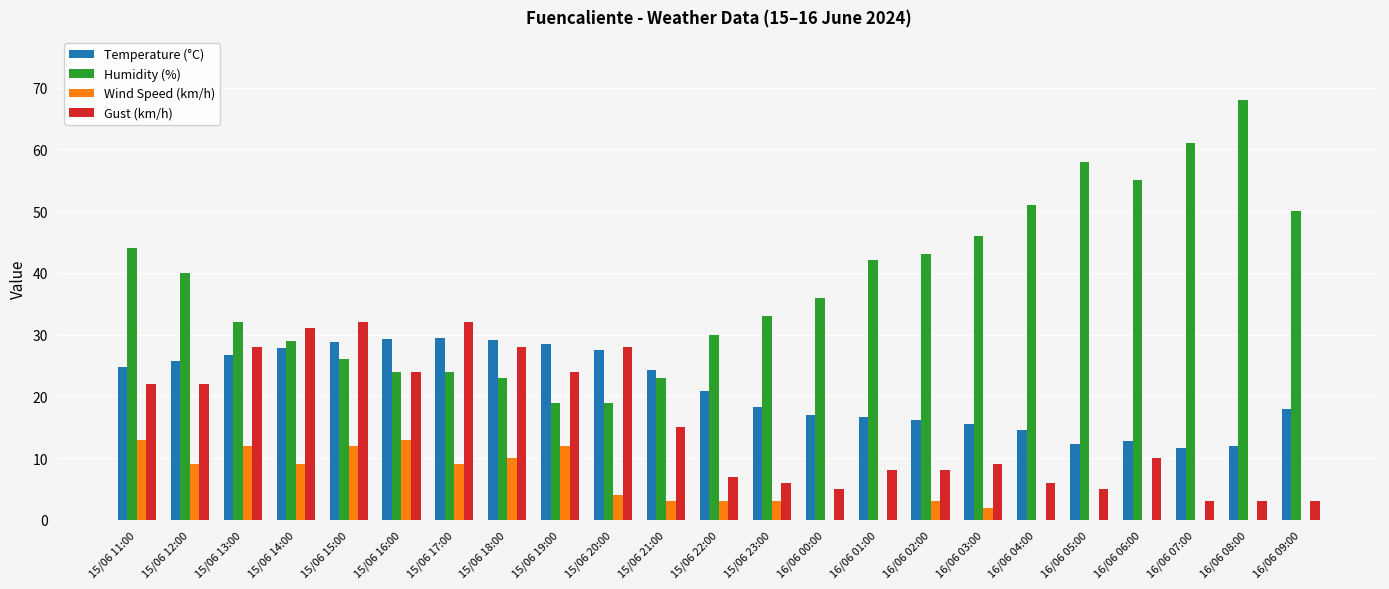

Does the chart contain stacked bars?

No